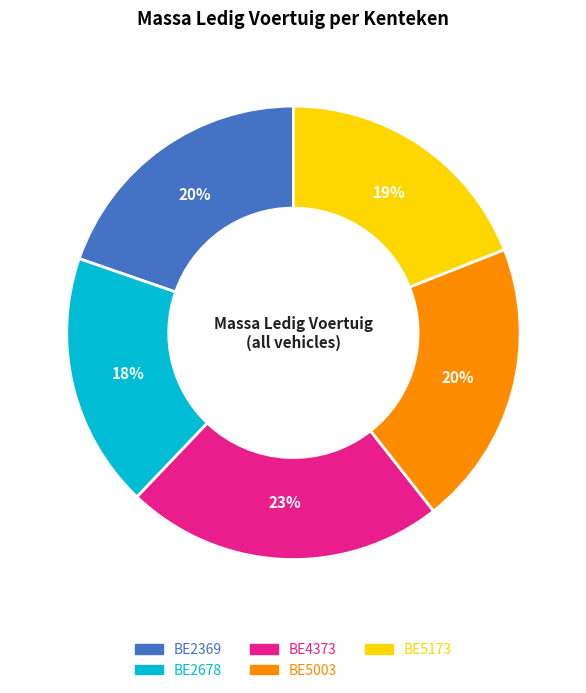

Does BE5173 account for over 50% of the chart?

No